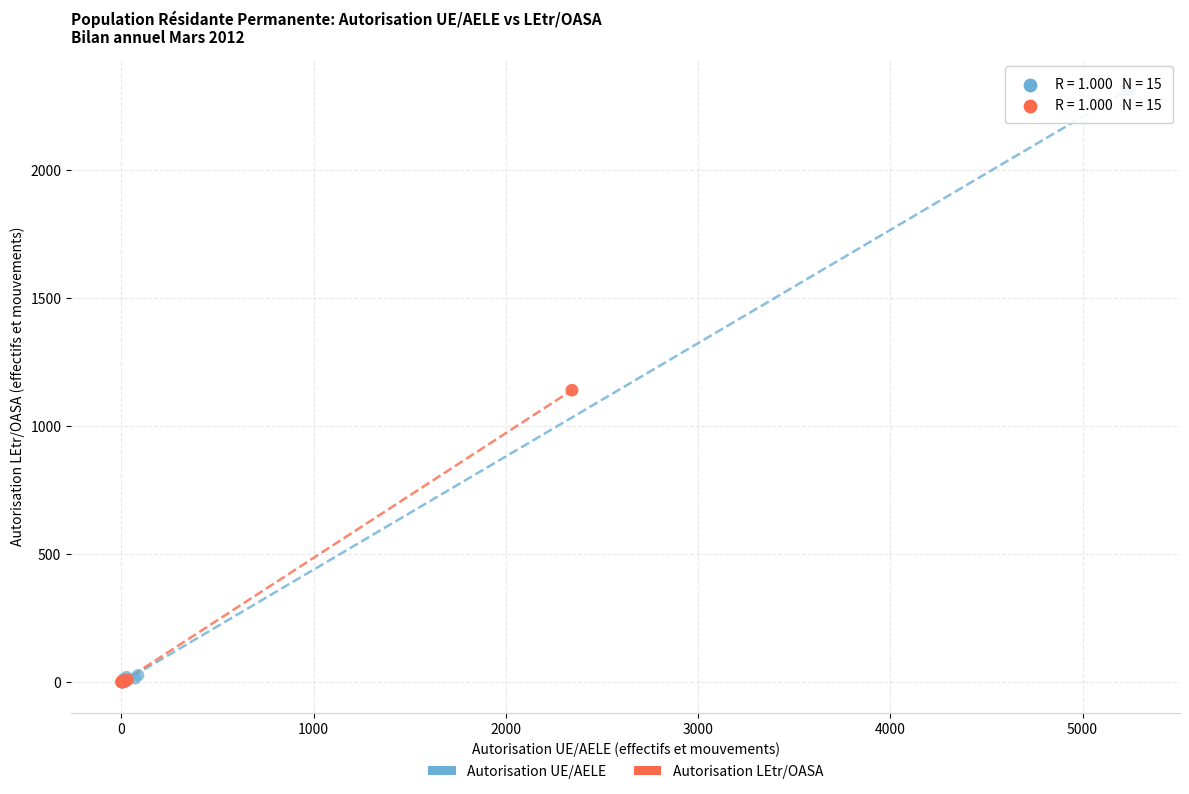

Which series reaches the maximum Y coordinate?

Autorisation UE/AELE